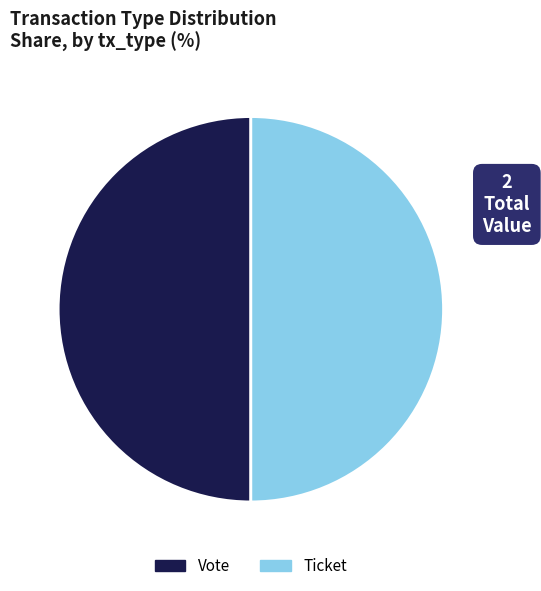

True or false: Vote accounts for 99% of the total.

False